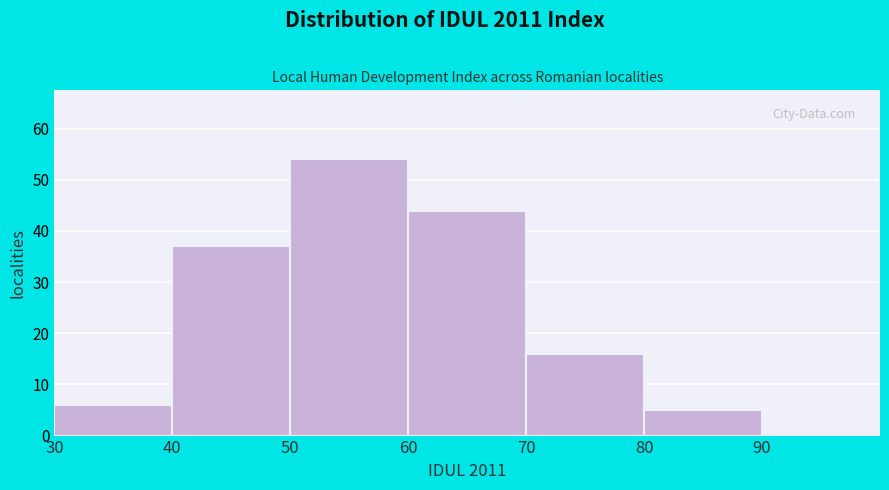

Over which range of the x-axis is the bar tallest?

50 to 60